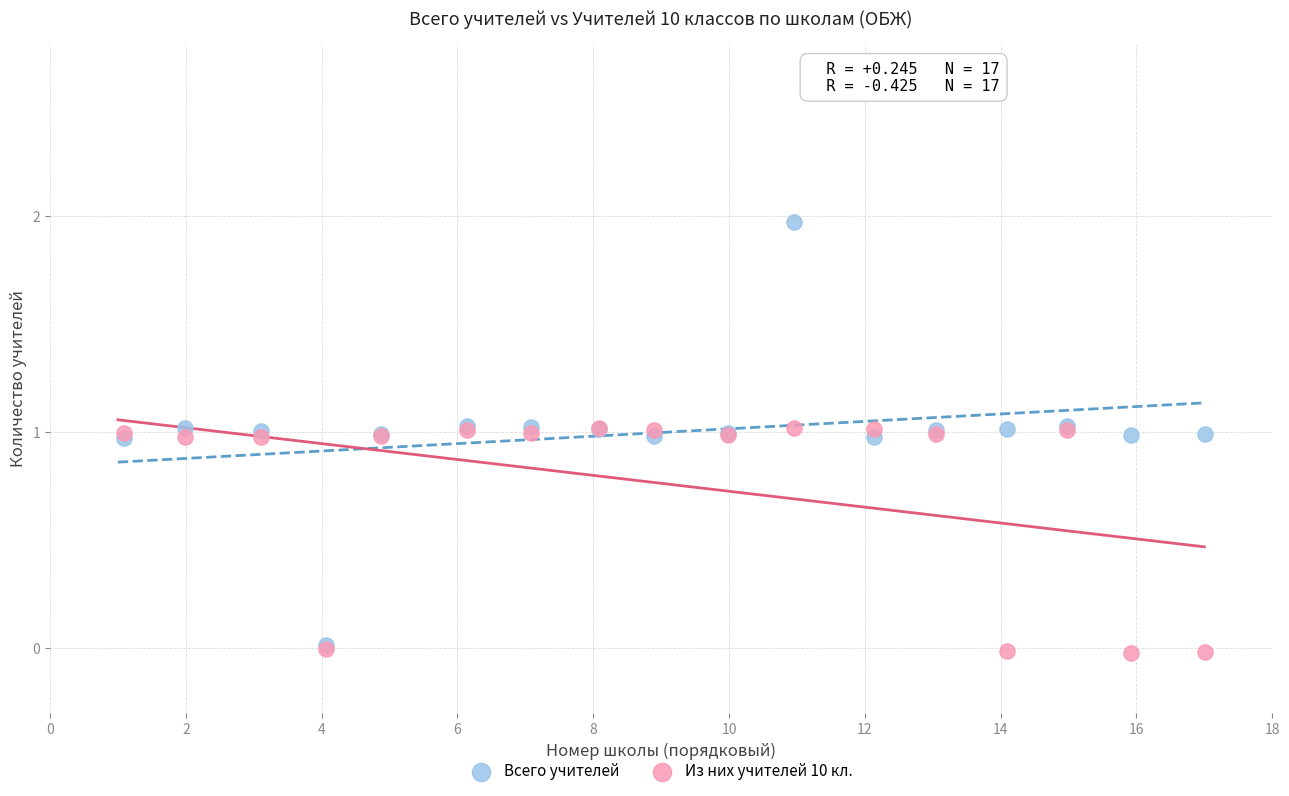

Which series reaches the minimum Y coordinate?

Из них учителей 10 кл.